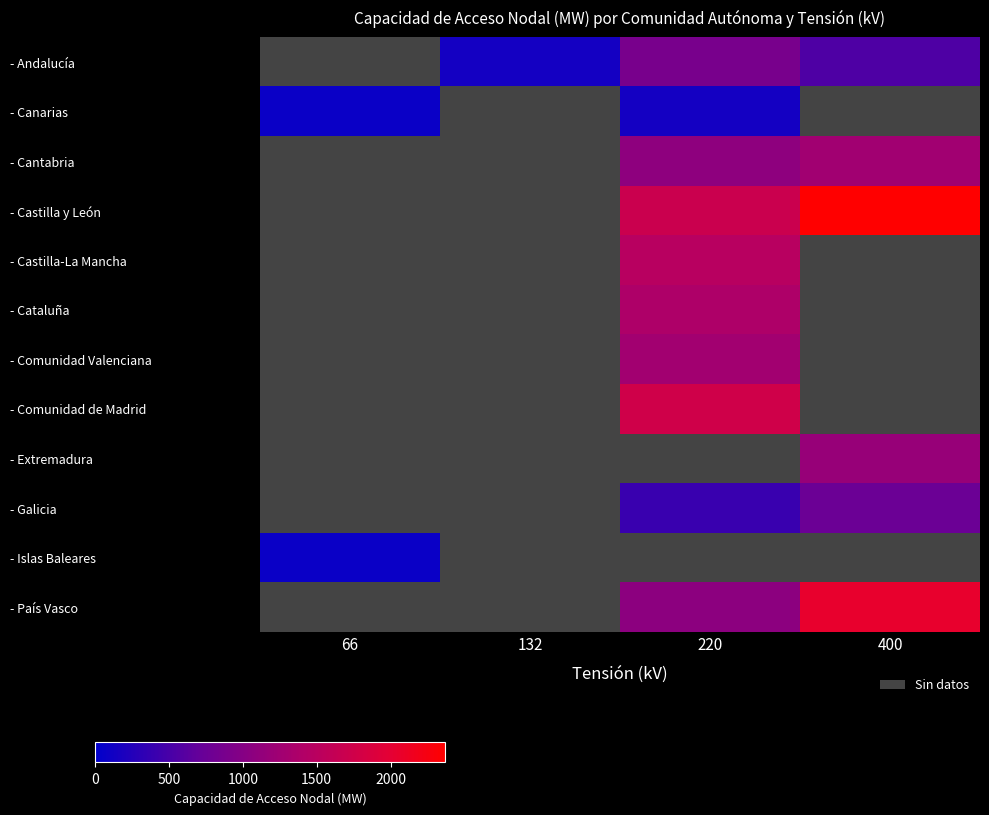

What is the maximum value for - Islas Baleares?

80.0